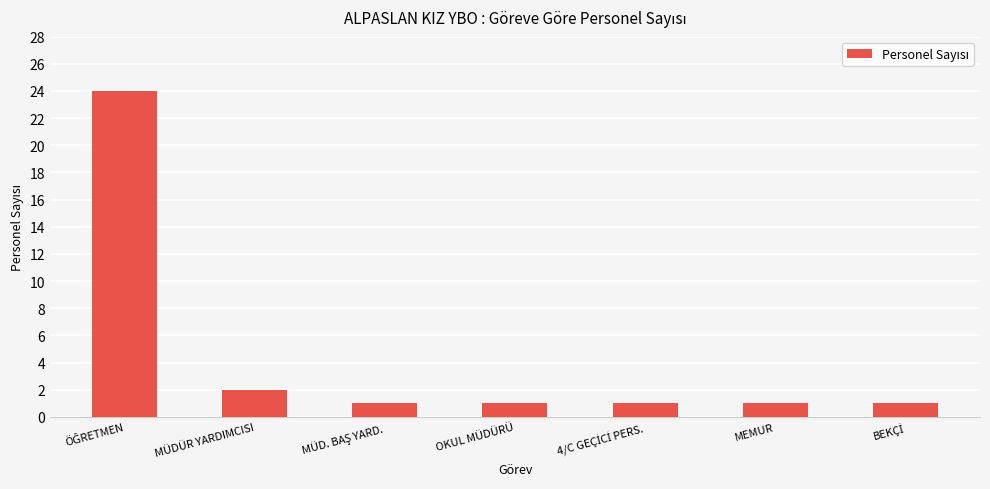

What is the greatest value displayed?

24